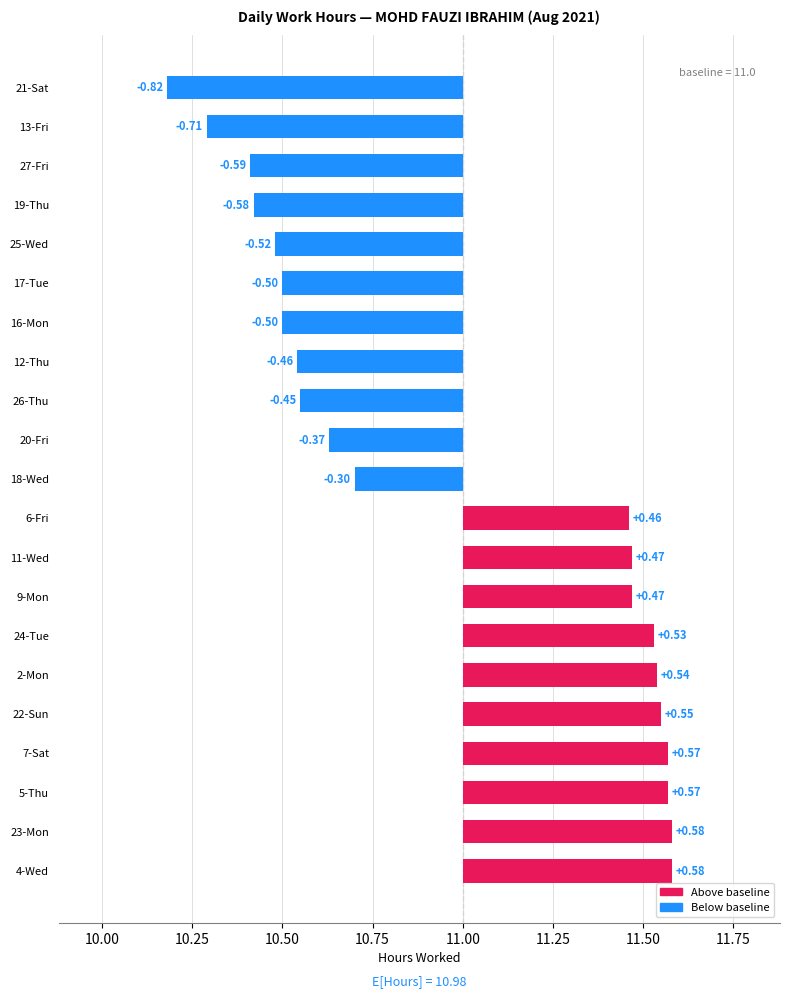

The chart shows a value of 0.6 at 5-Thu. True or false?

True